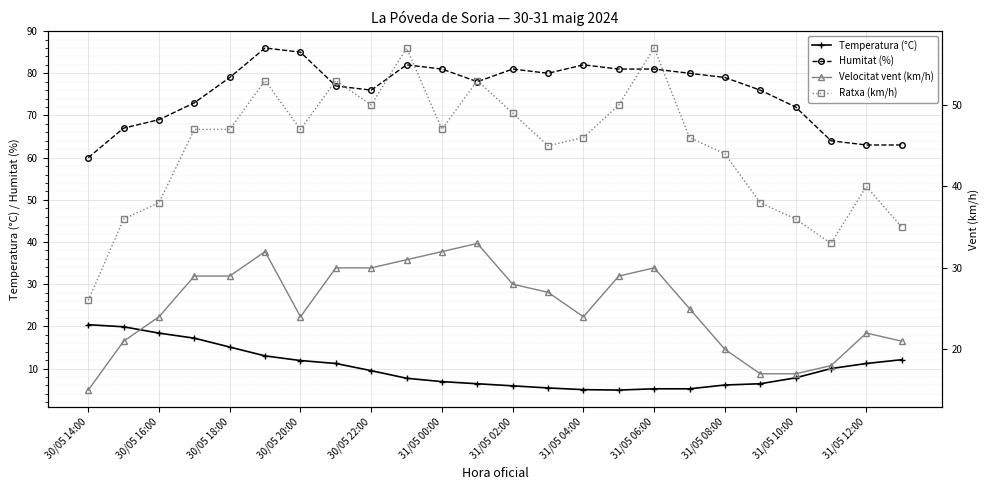

True or false: Humitat (%) and Temperatura (°C) cross at least once.

False